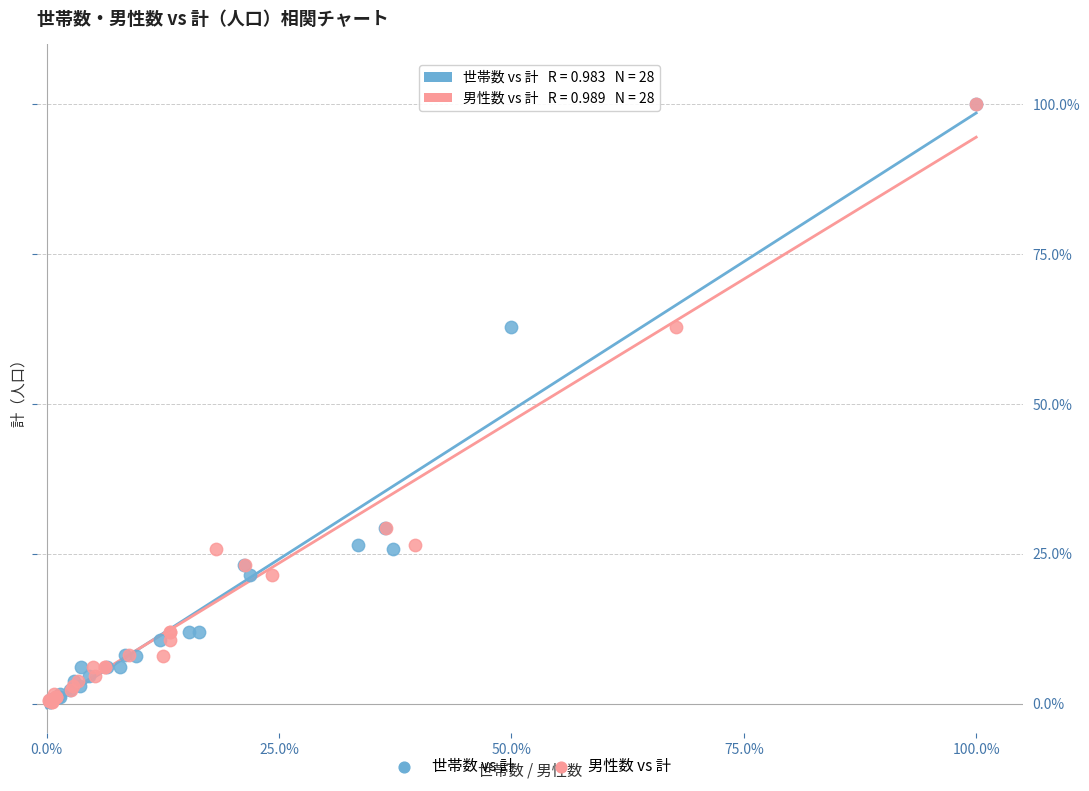

What are all the series names shown in the legend?

世帯数 vs 計, 男性数 vs 計